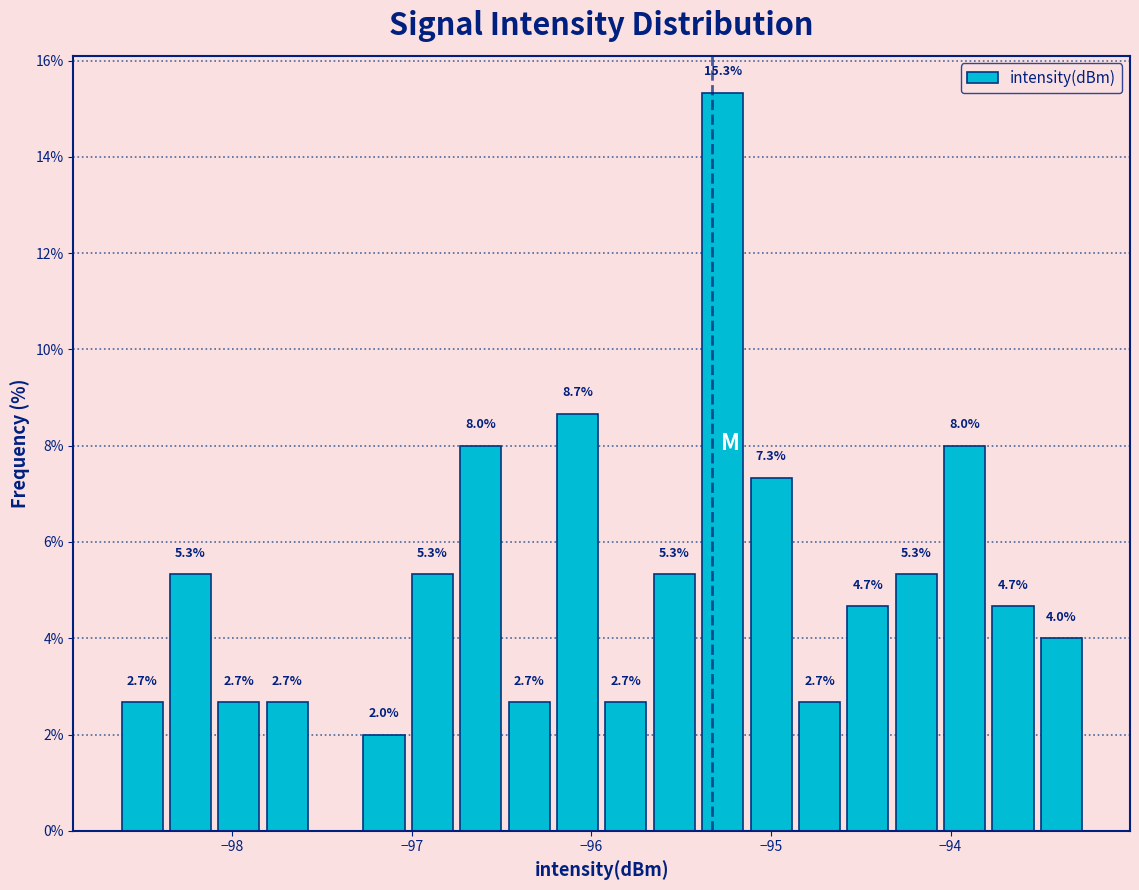

Read against the x-axis, roughly where is the centre of the tallest bar?

-95.3